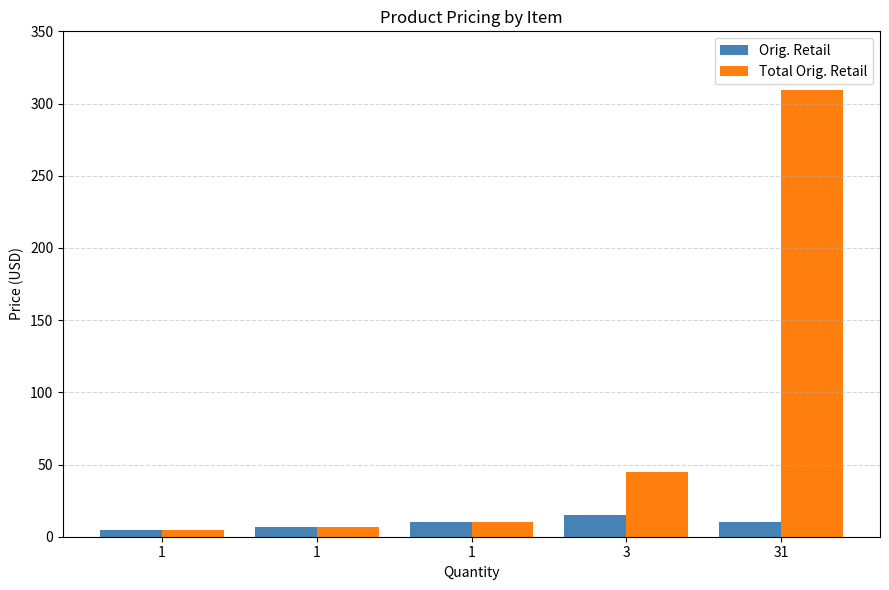

Does the chart contain stacked bars?

No